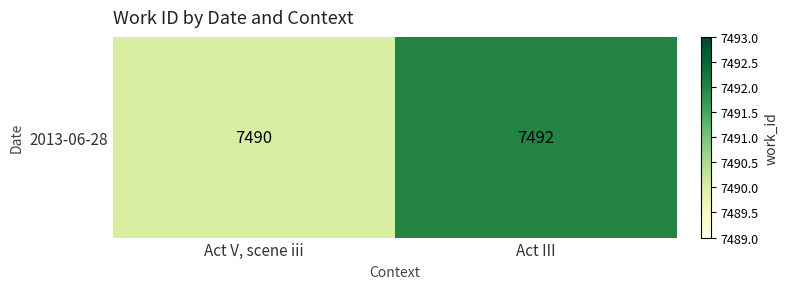

Rank the categories by value from lowest to highest.

Act V, scene iii, Act III